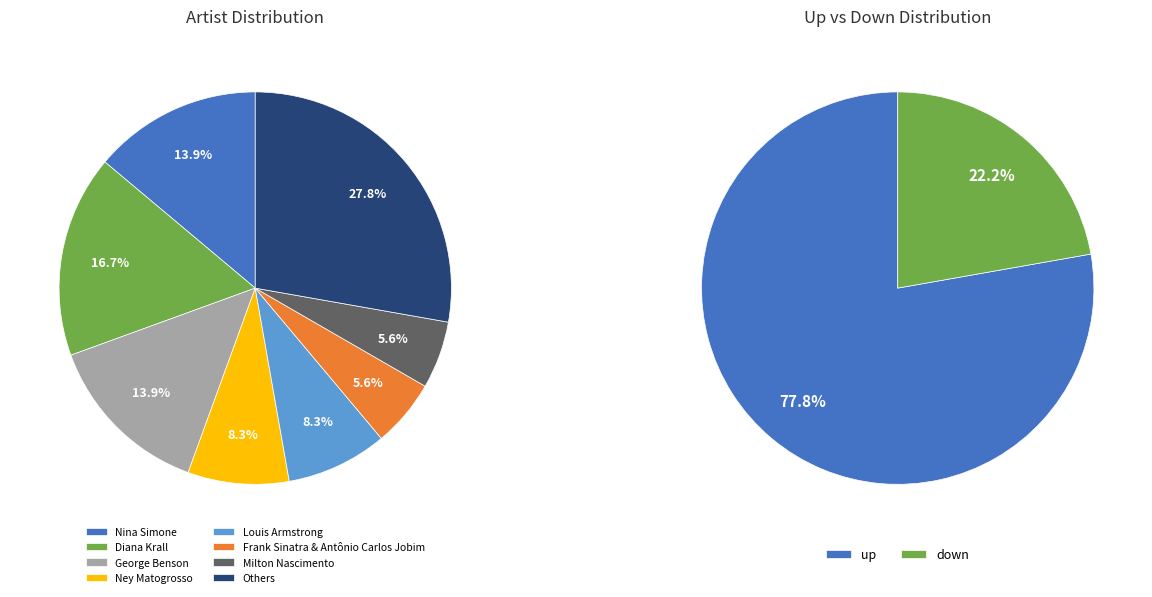

Rank the categories by value from highest to lowest.

up, down